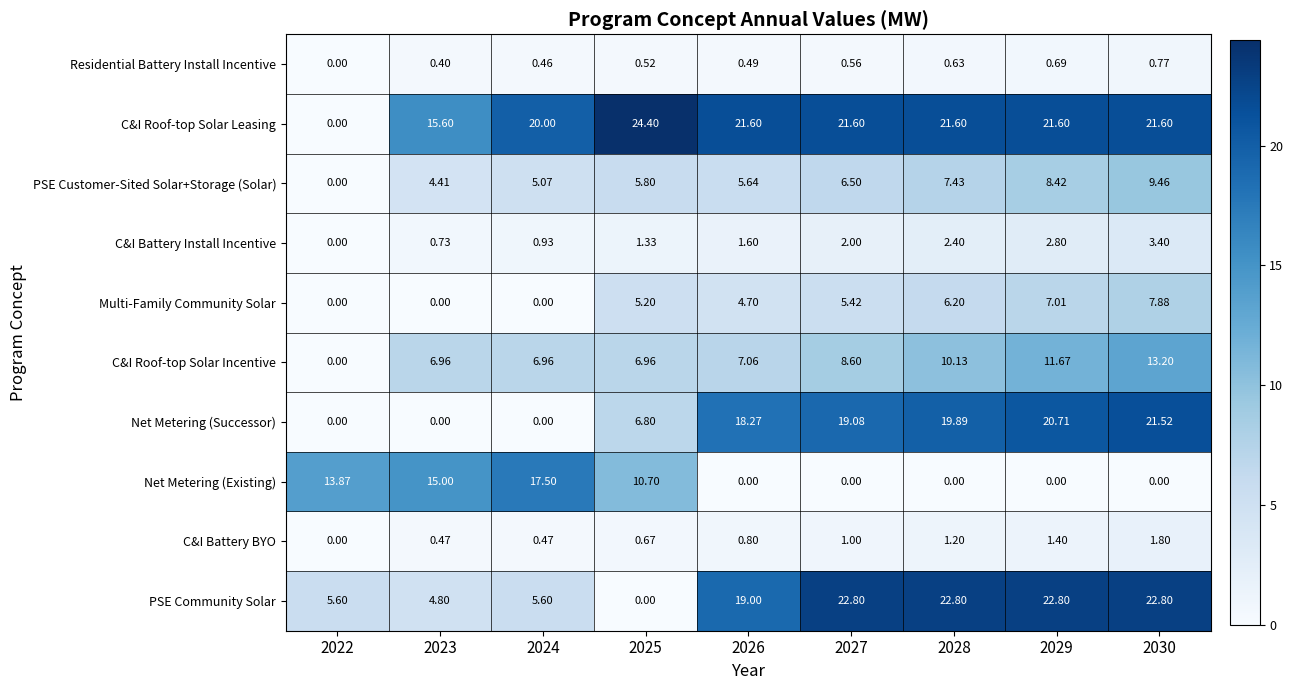

Rank the series at 2027 from lowest to highest value.

Net Metering (Existing), Residential Battery Install Incentive, C&I Battery BYO, C&I Battery Install Incentive, Multi-Family Community Solar, PSE Customer-Sited Solar+Storage (Solar), C&I Roof-top Solar Incentive, Net Metering (Successor), C&I Roof-top Solar Leasing, PSE Community Solar